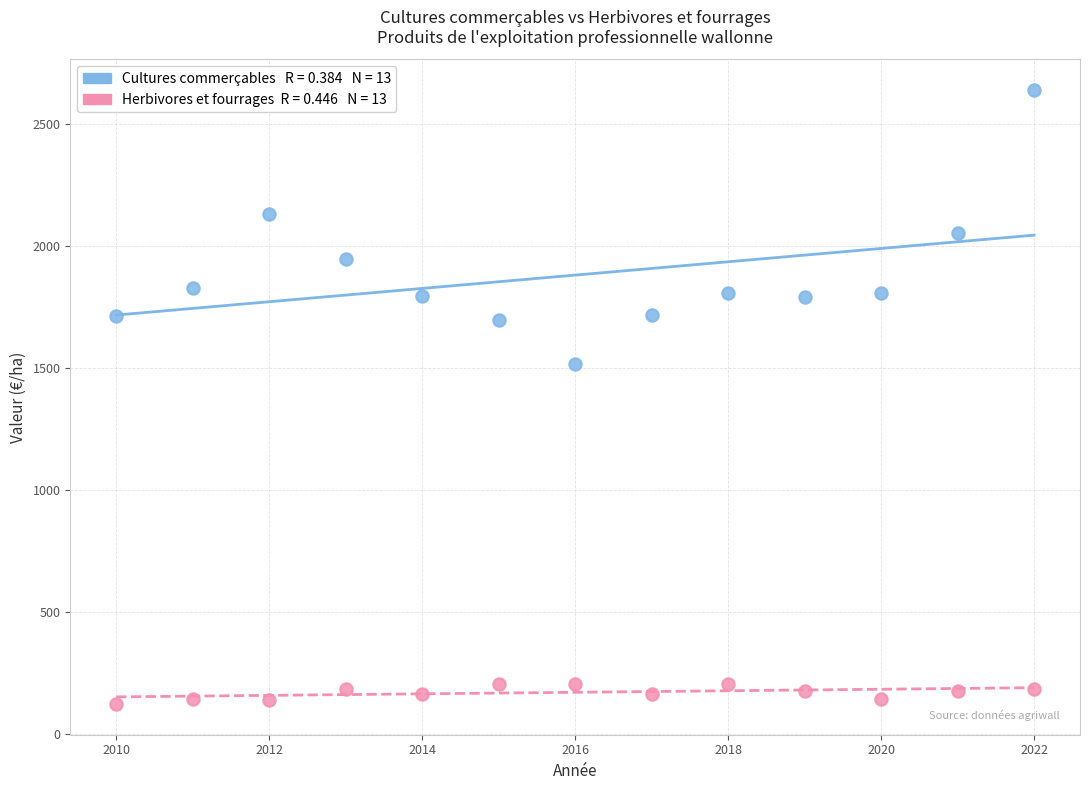

Across all data points, what is the range of Y values (max minus min)?

2518